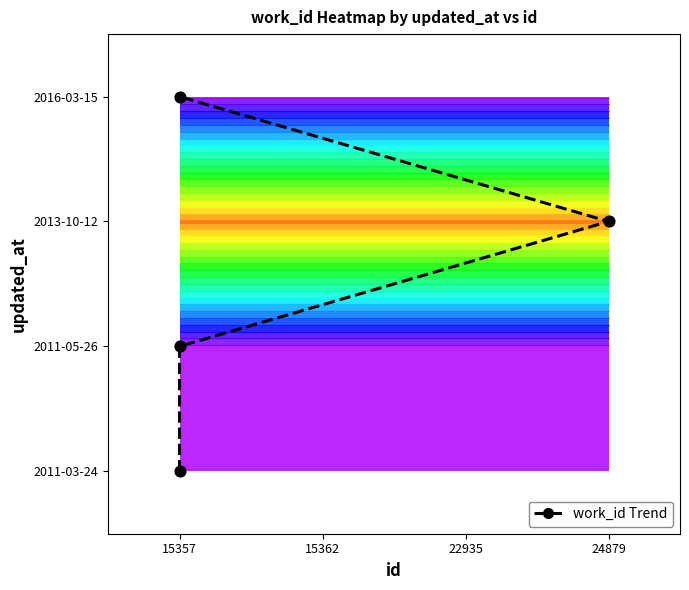

Reading left to right, list all the values displayed in this chart.

work_id trend: 0	1	2	3
work_id points: 0	1	2	3